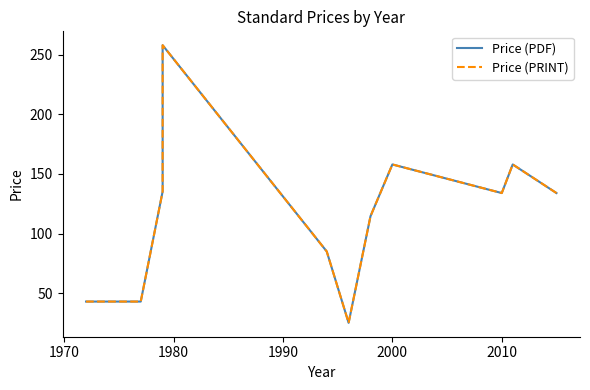

In Price (PRINT), how many points are lower than both neighbors (excluding endpoints)?

2